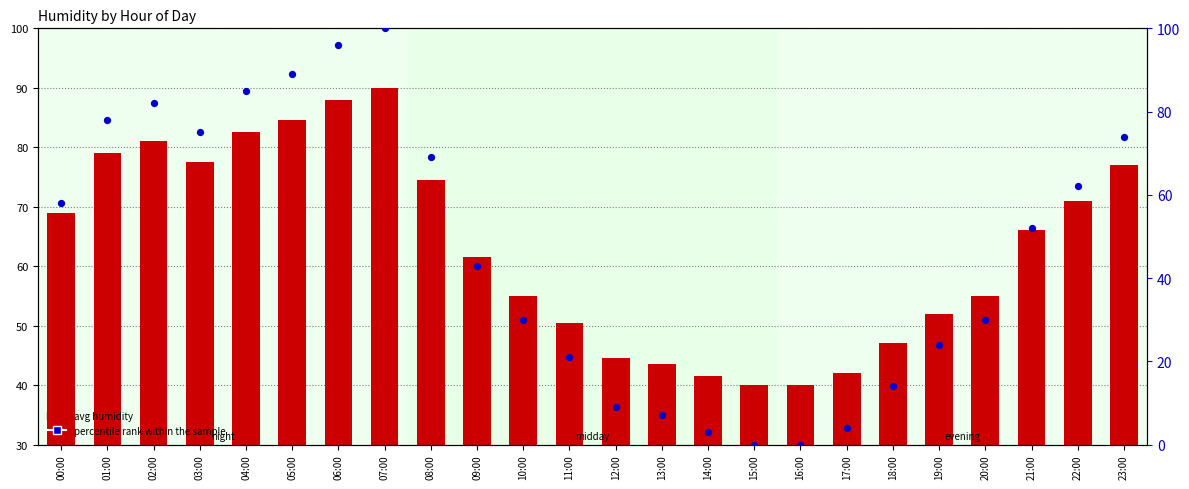

Which series has the largest Y range (max minus min)?

percentile rank within the sample